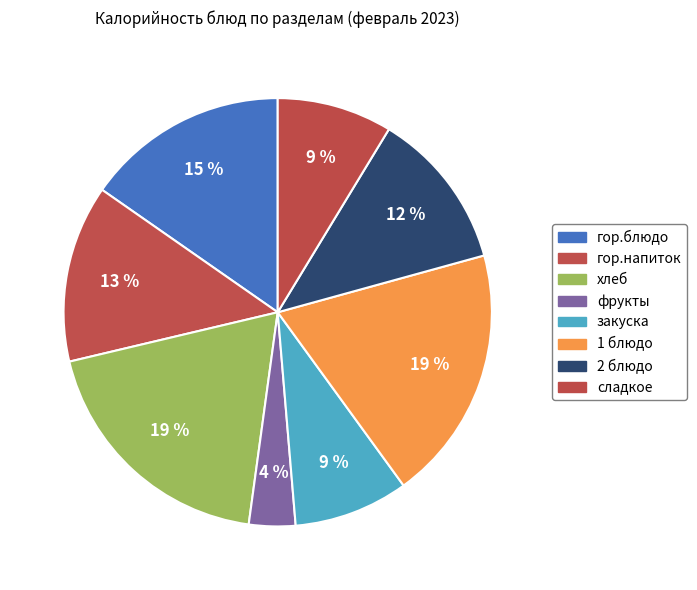

How many slices are in this pie chart?

8